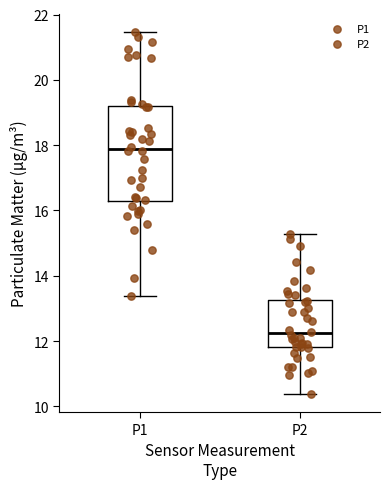

Where does the lower whisker of the box for P1 end on the y-axis? The values are not printed on the chart, so give them approximately, as read against the axis.

13.4